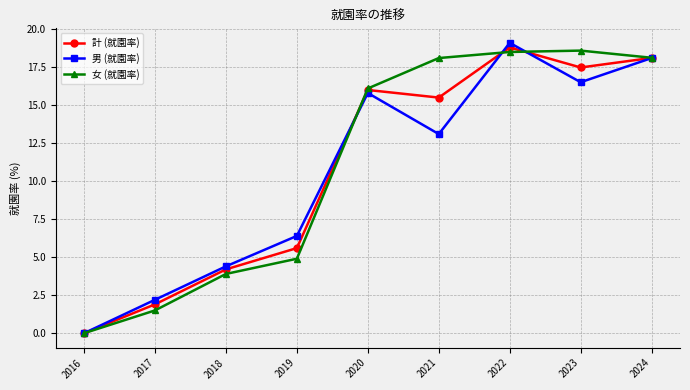

Is this an area chart (filled region under the line)?

No